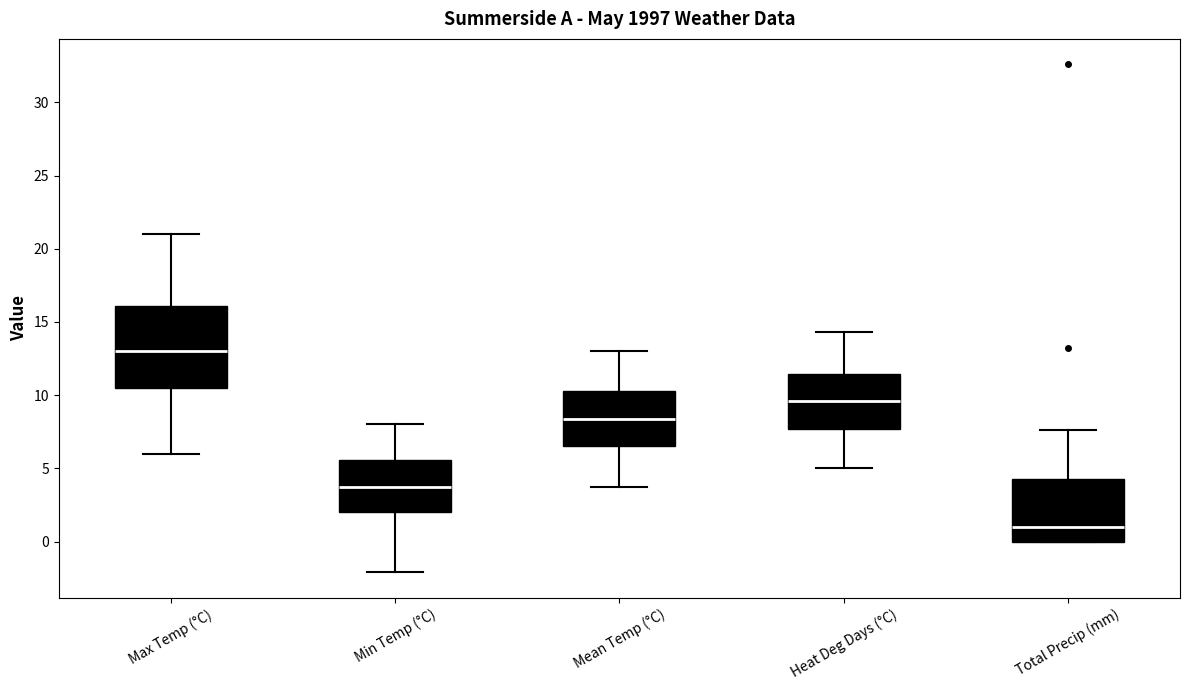

Which box's median line is the highest?

Max Temp (°C)